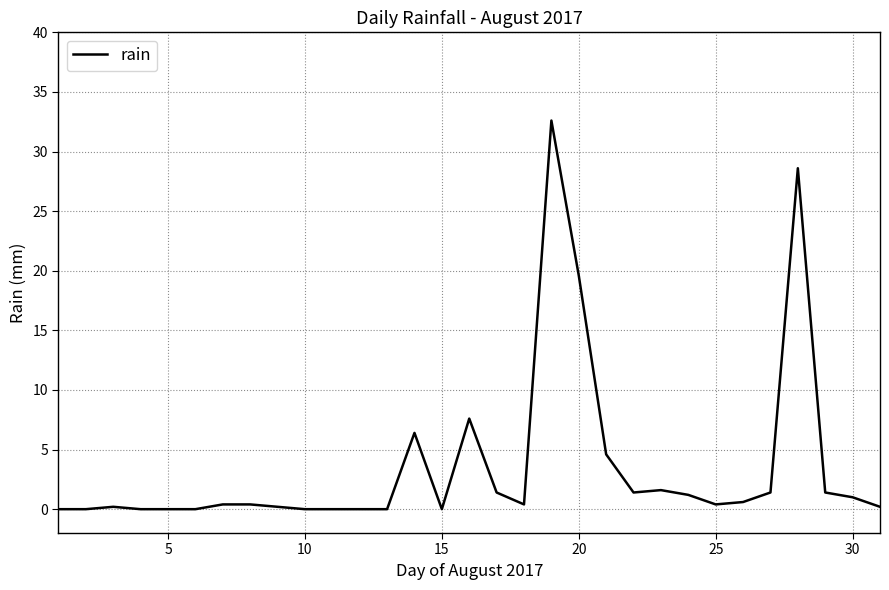

How many lines are shown in the chart?

1